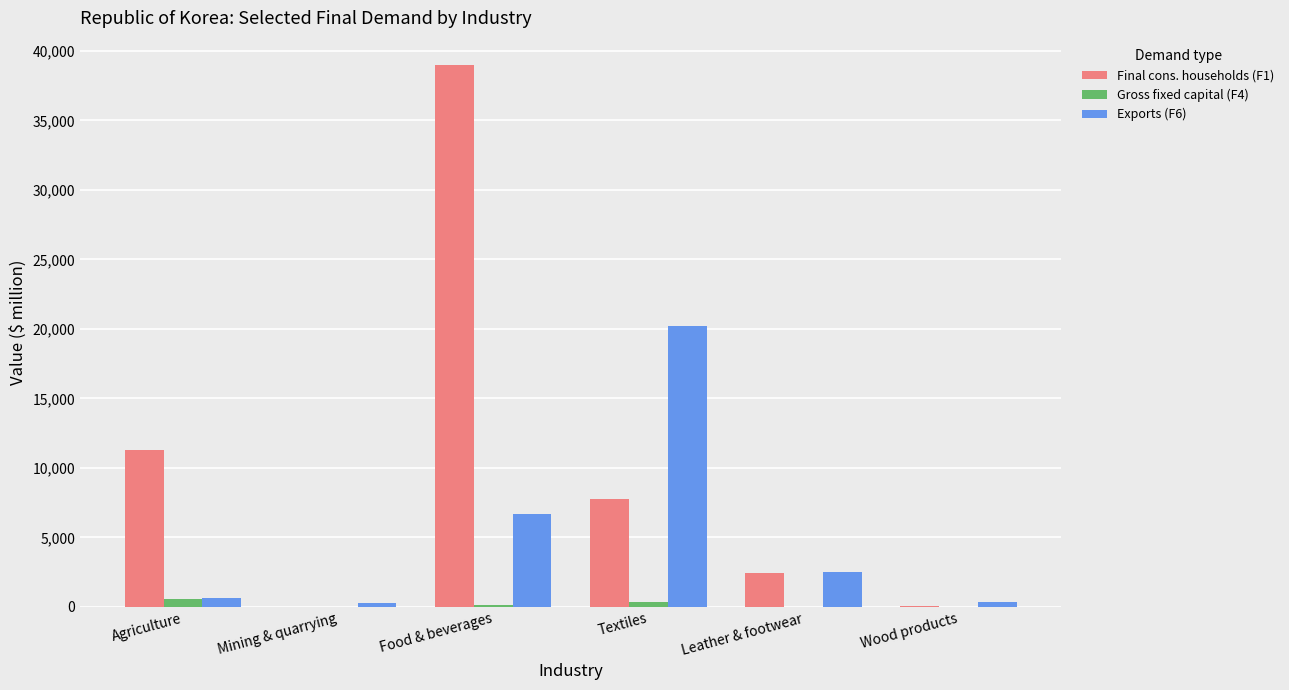

At which category is the sum across all series the highest?

Food & beverages